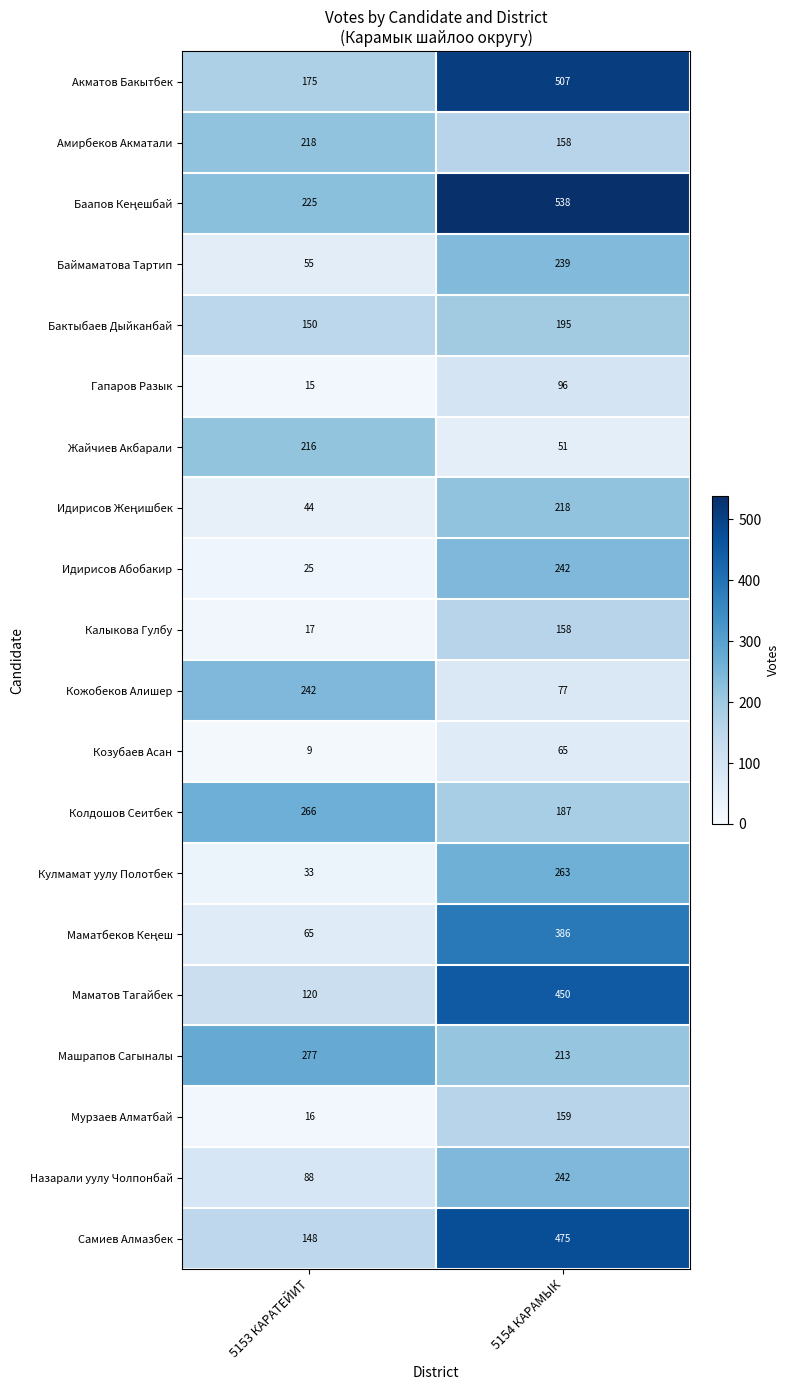

Rank the categories by Бактыбаев Дыйканбай value from lowest to highest.

5153 КАРАТЕЙИТ, 5154 КАРАМЫК